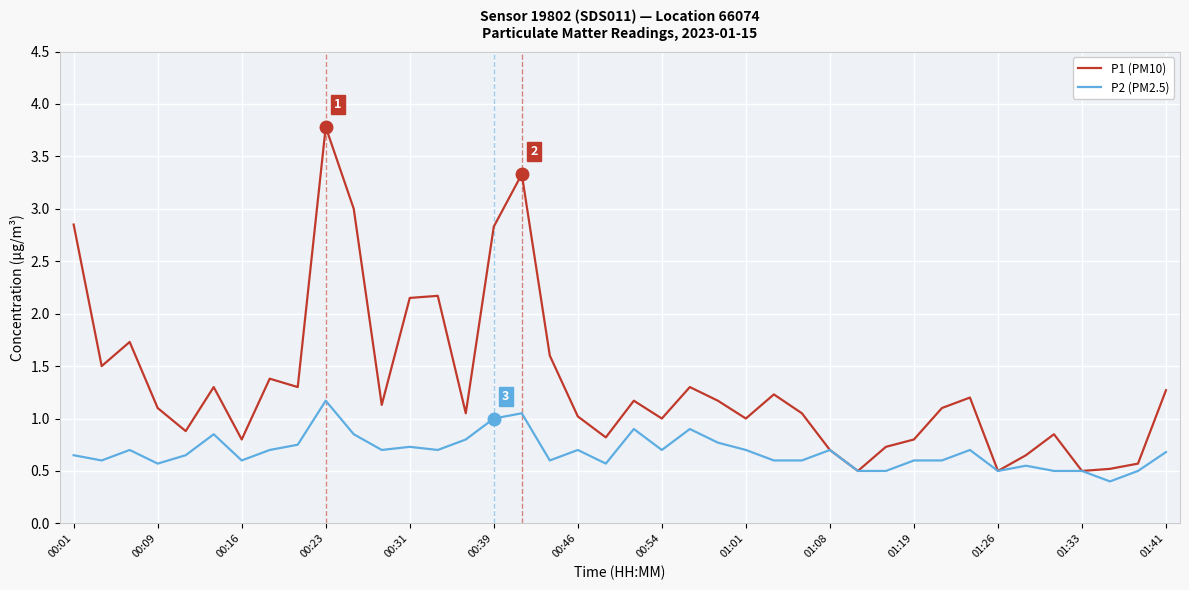

Which series has the largest total across all categories?

P1 (PM10)